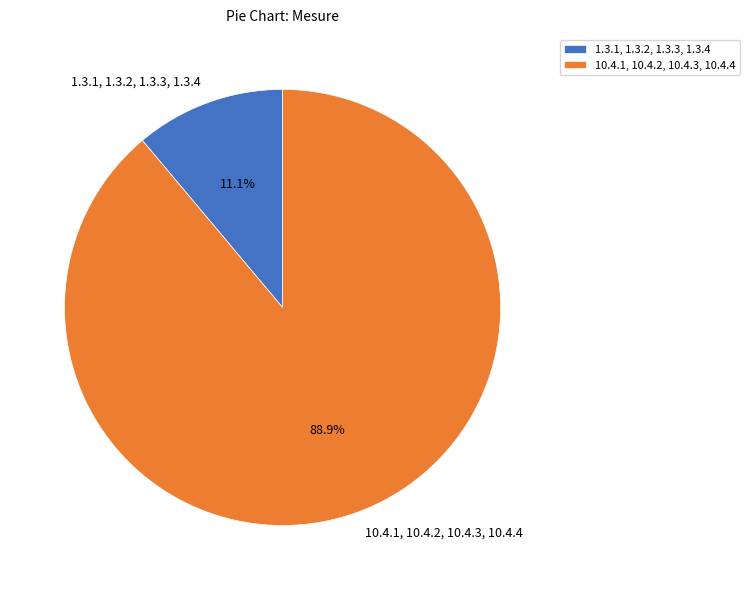

Rank the categories by value from lowest to highest.

1.3.1, 1.3.2, 1.3.3, 1.3.4, 10.4.1, 10.4.2, 10.4.3, 10.4.4